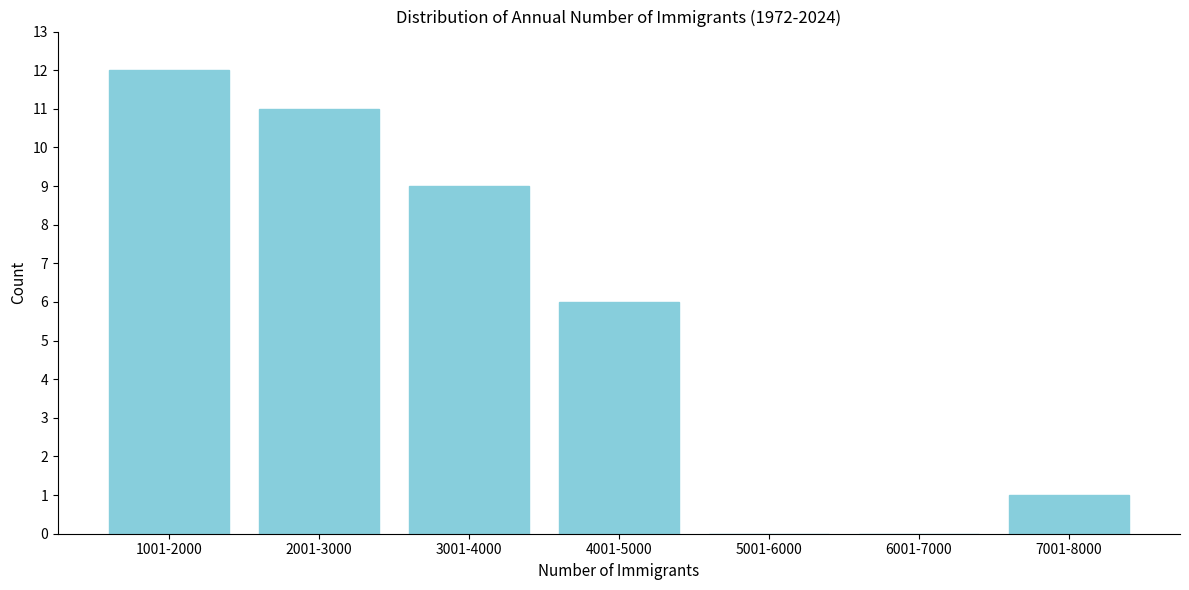

Reading right to left, transcribe all the data shown in this chart.

7001-8000=1	6001-7000=0	5001-6000=0	4001-5000=6	3001-4000=9	2001-3000=11	1001-2000=12